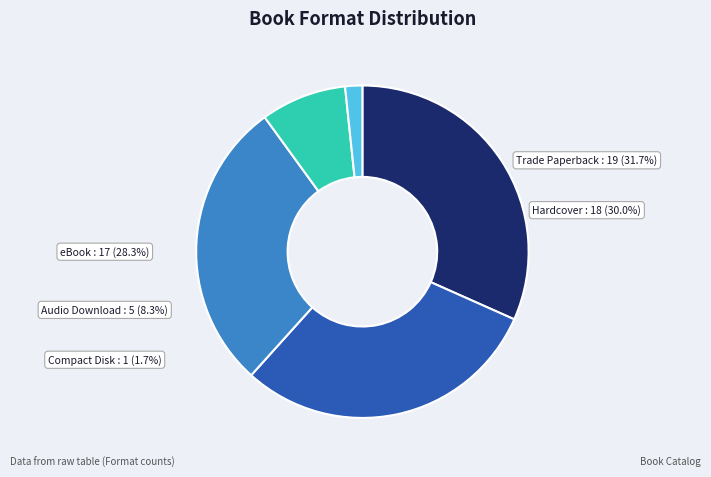

What is the ratio of the value at Hardcover to the value at Audio Download?

3.6